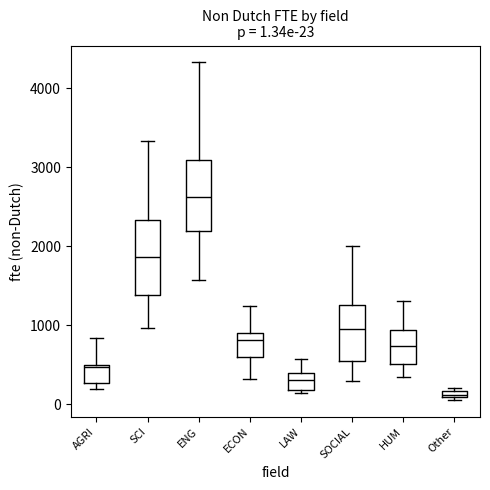

Which box has the highest median line?

ENG